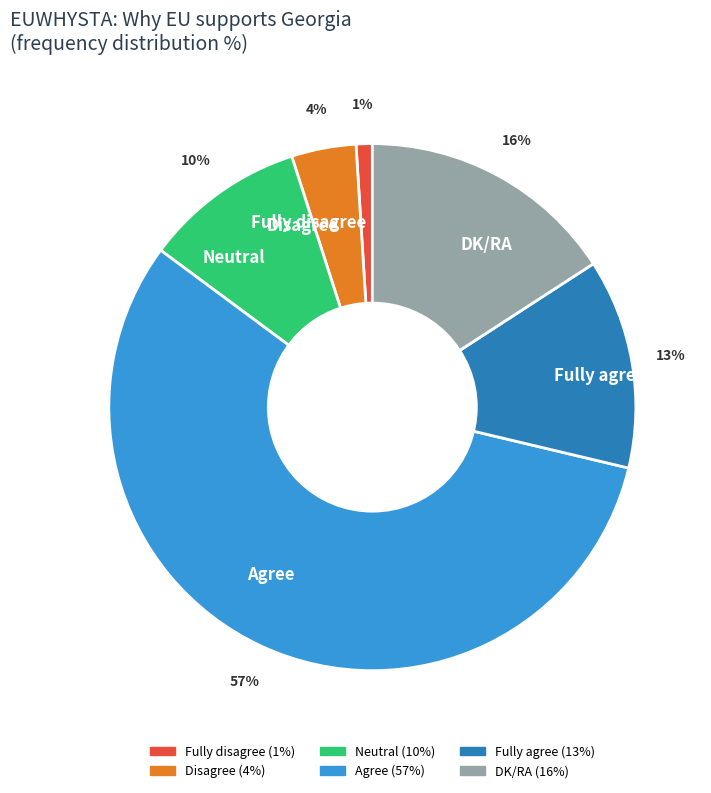

How many segments does this pie chart have?

6